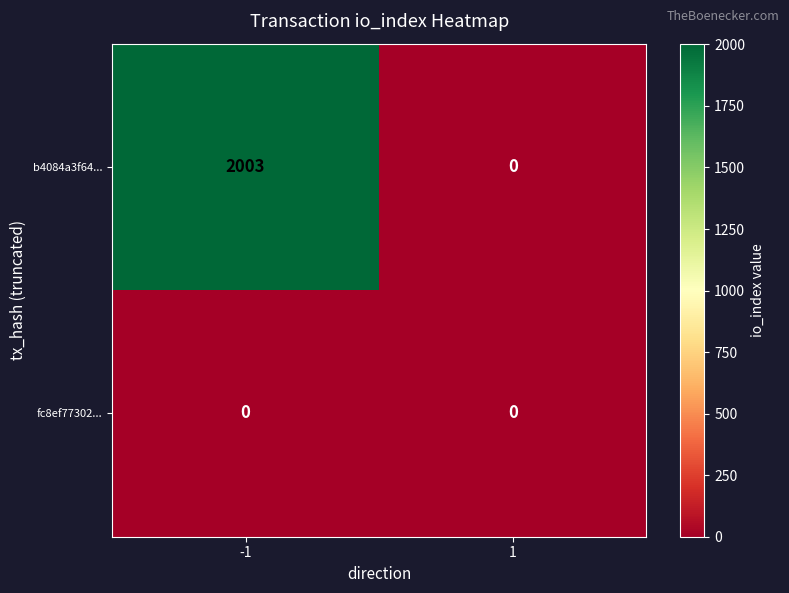

Reading left to right, transcribe all the data shown in this chart.

b4084a3f64...: 2003	0
fc8ef77302...: 0	0